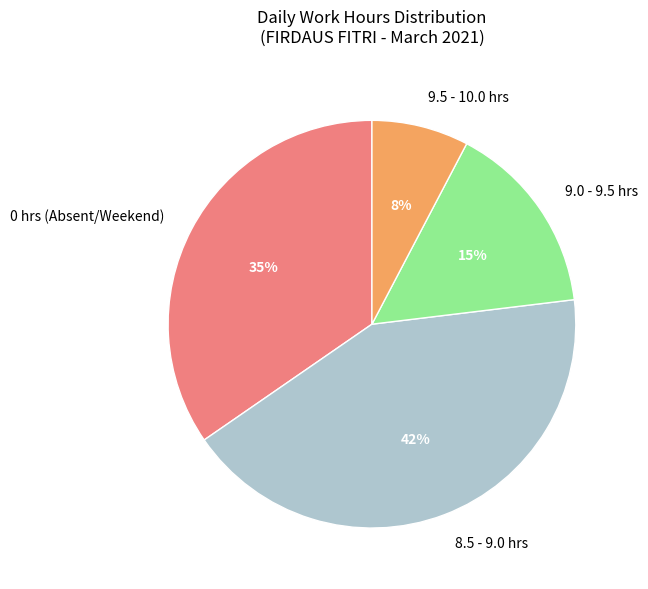

Does any single category account for the majority?

No